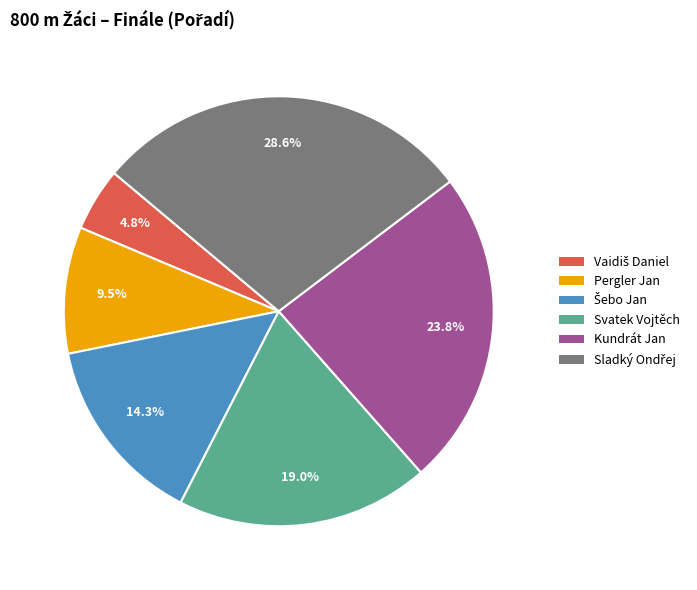

Which has a higher value, Kundrát Jan or Svatek Vojtěch?

Kundrát Jan